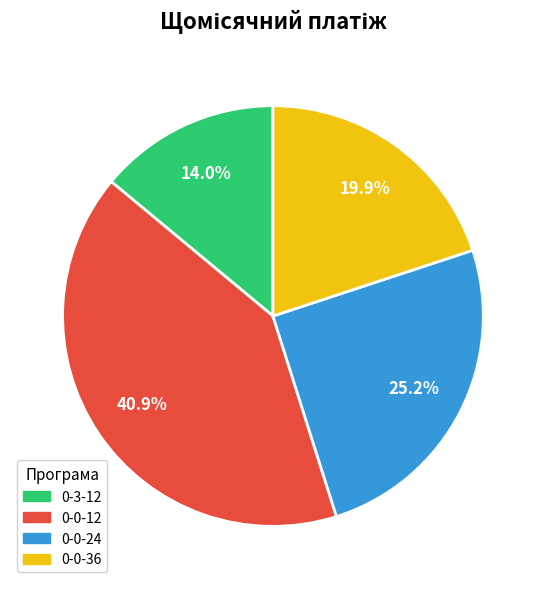

Is there any slice that represents more than half of the pie?

No